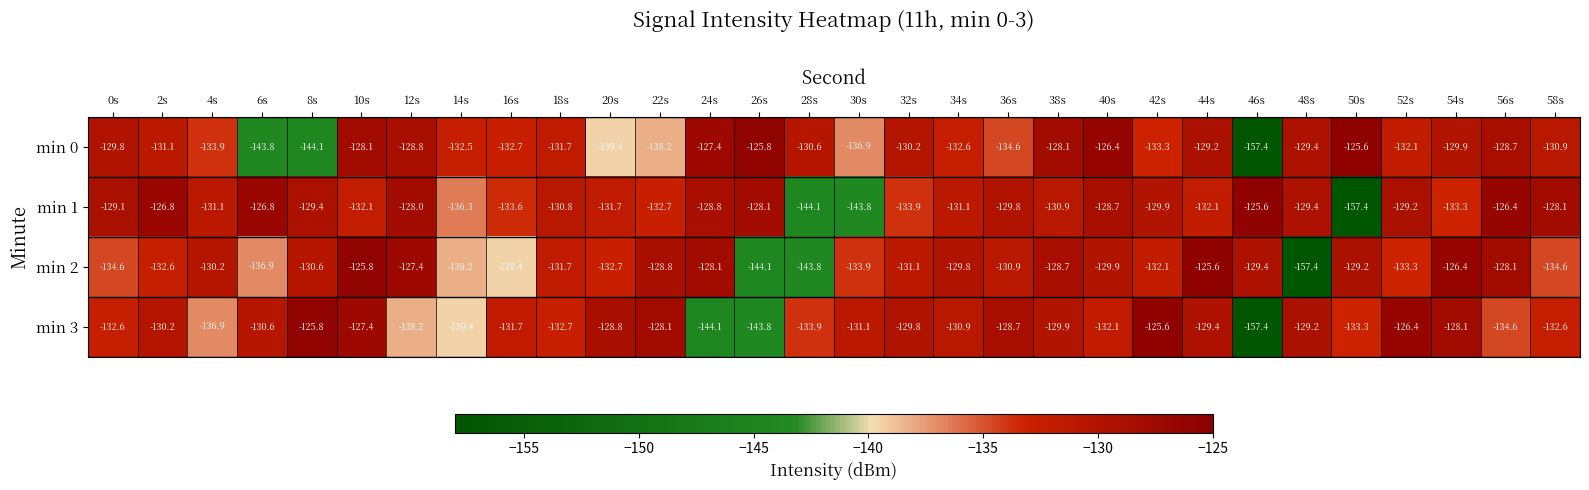

At which label does min 3 first exceed -130?

8s